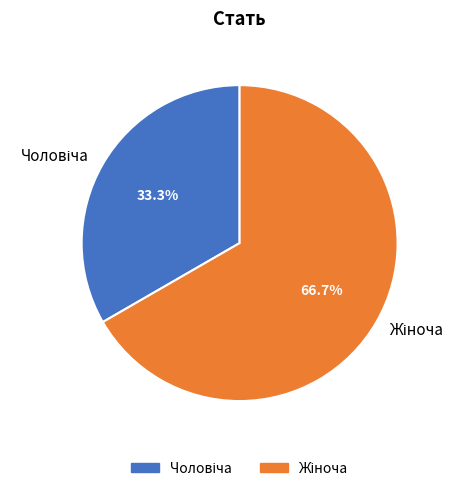

Does any single category account for the majority?

Yes